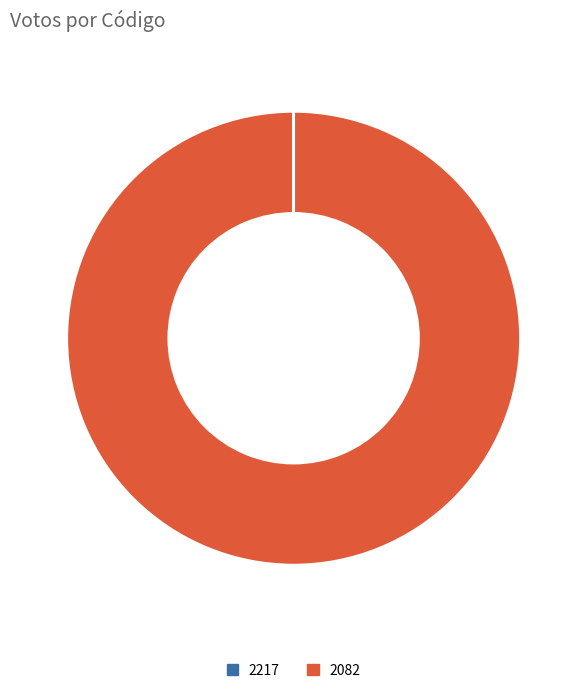

Which slice represents more than half of the pie?

2082